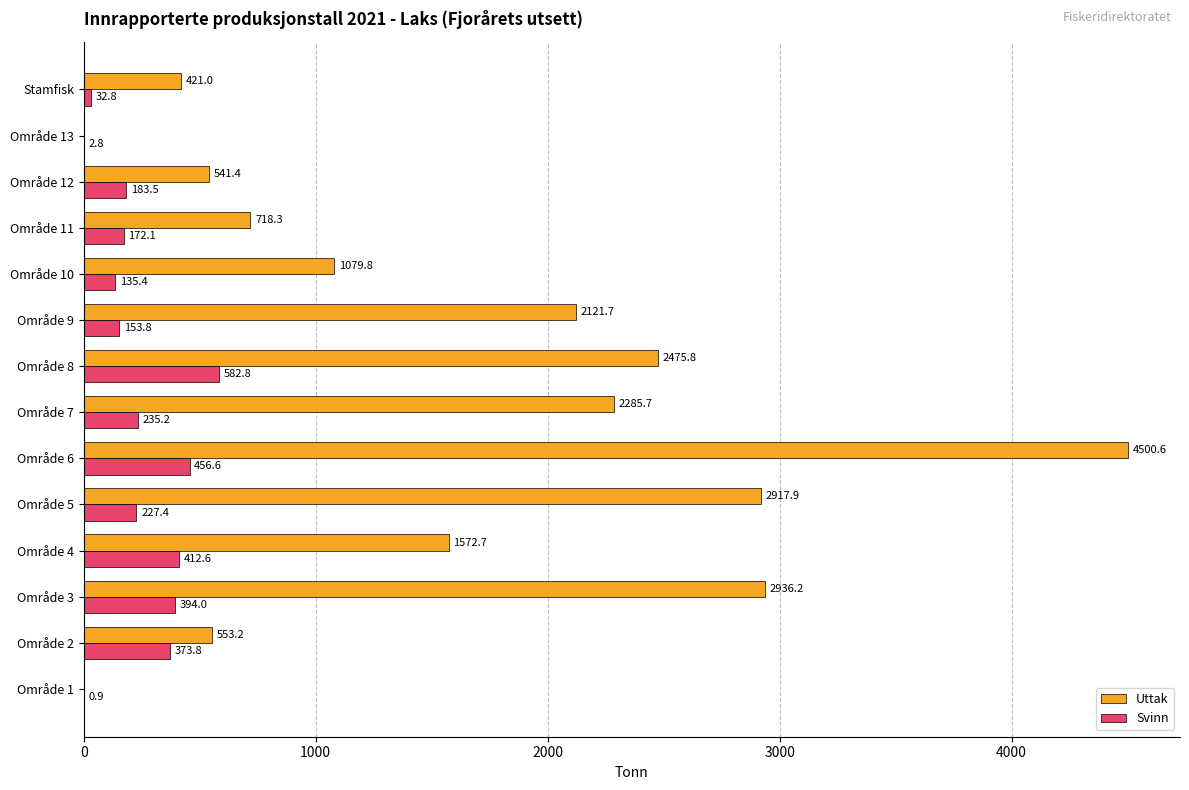

What is the sum of the Svinn values at Område 3 and Område 5?

621.4